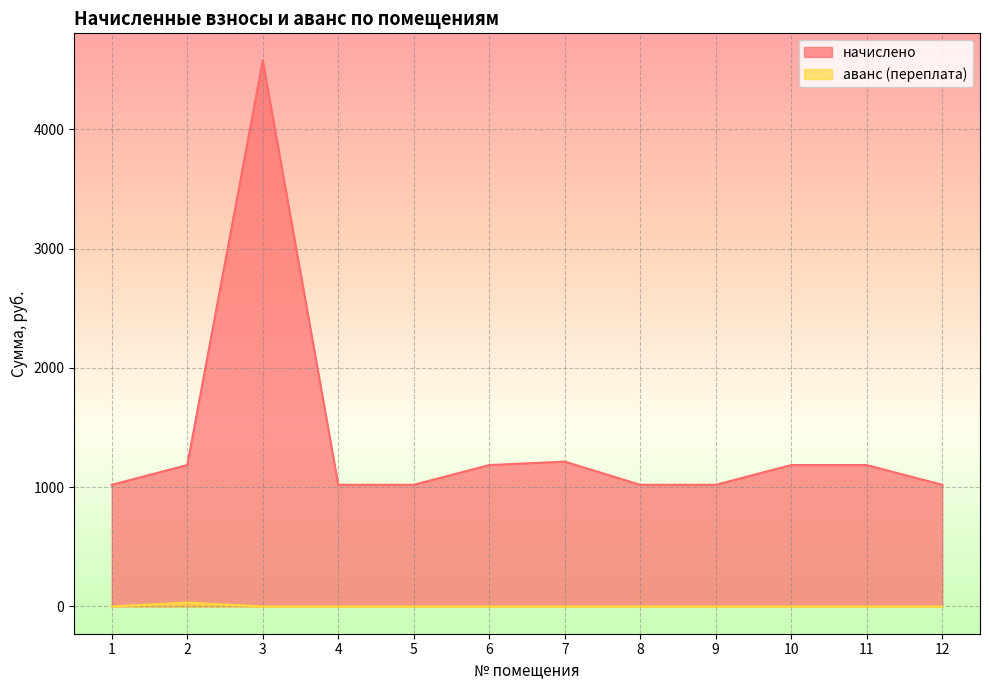

What is the sum of all аванс (переплата) values?

31.9